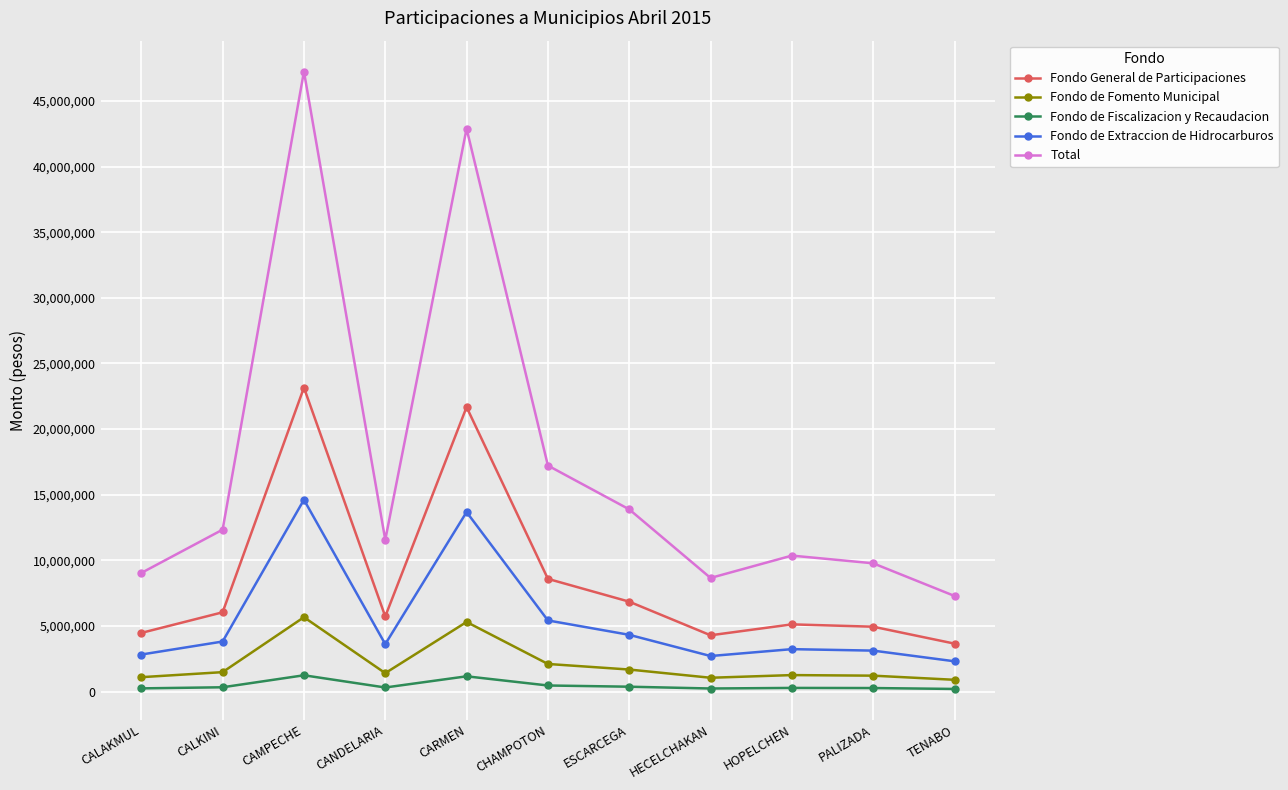

Which series has the largest range (max minus min)?

Total